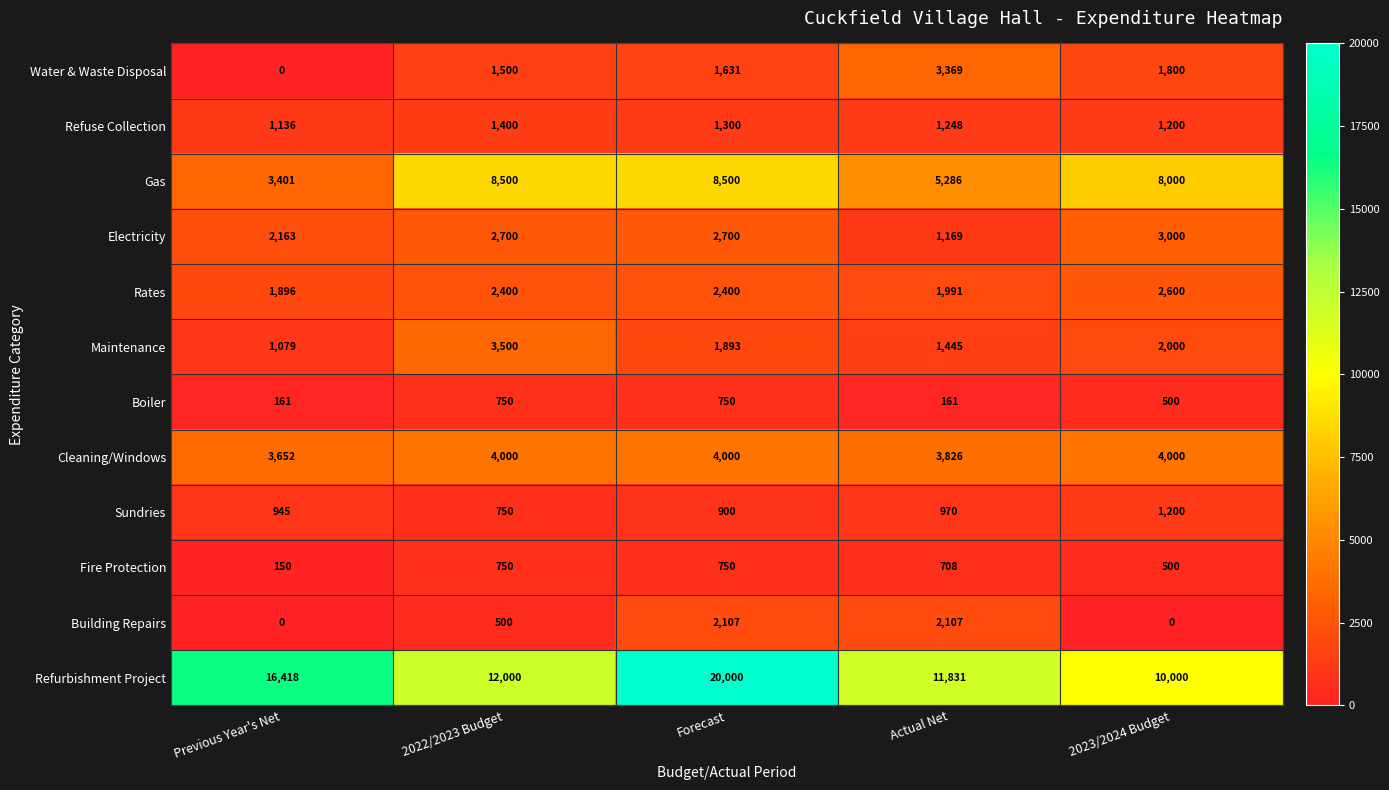

Between Forecast and Actual Net, which series saw the biggest shift?

Refurbishment Project